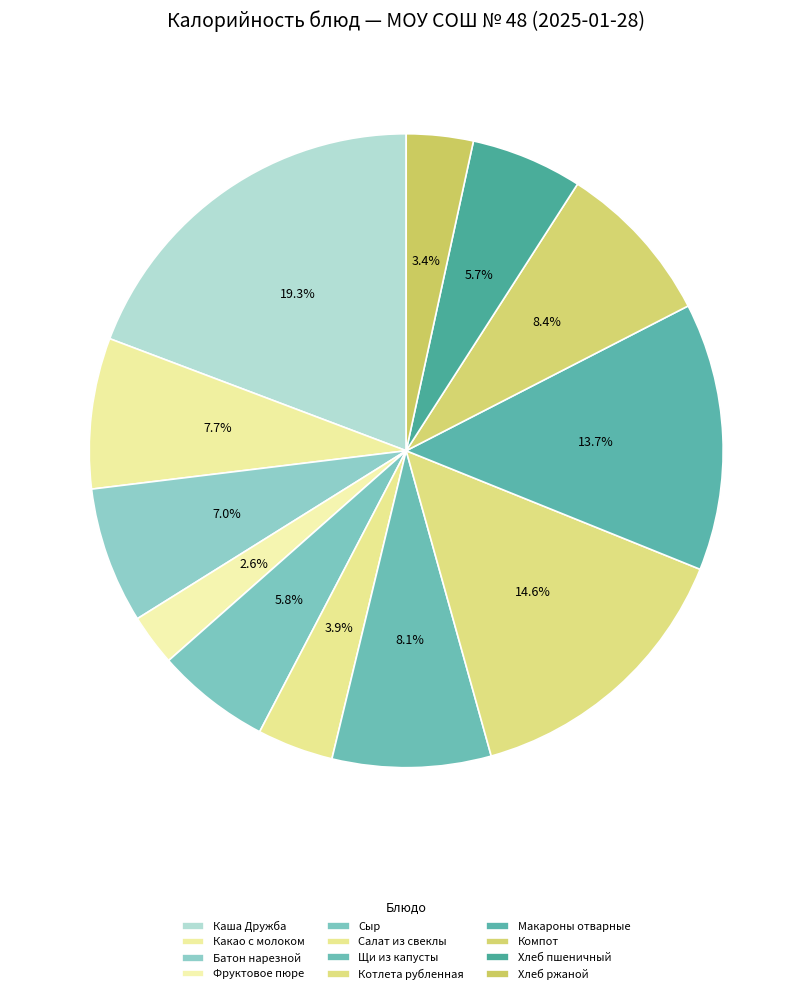

What is the change in value from Каша Дружба to Хлеб пшеничный?

-167.4